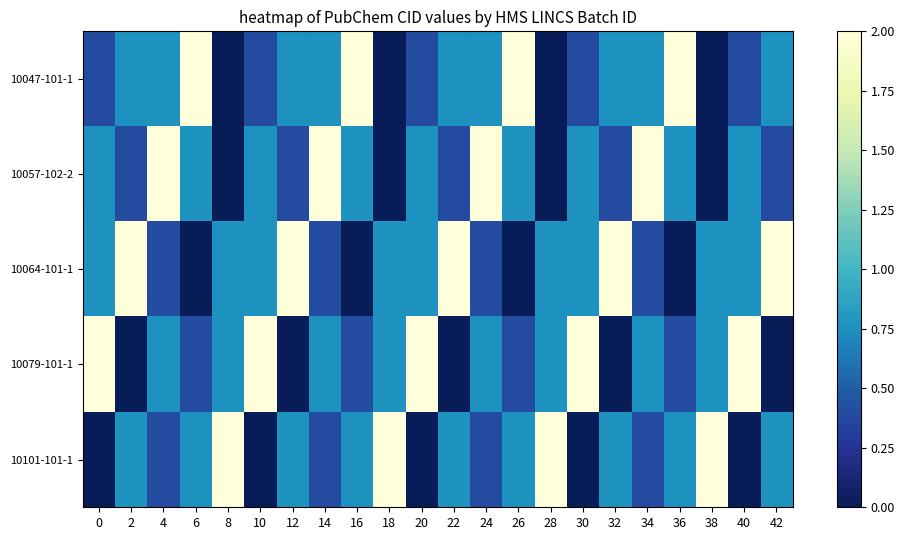

What is the greatest value displayed?

2.0